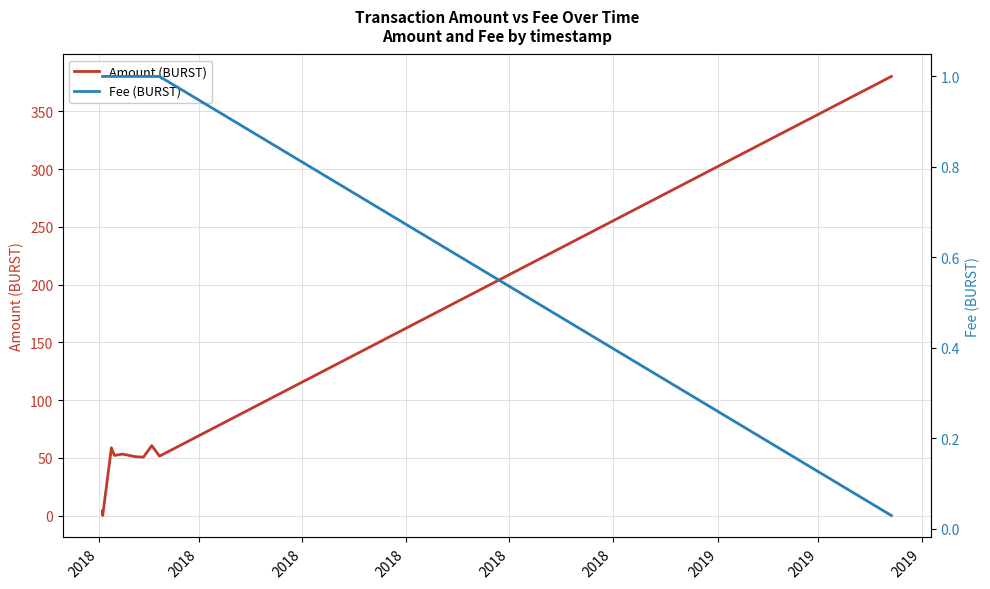

What is the highest value of the Amount (BURST) series?

380.2